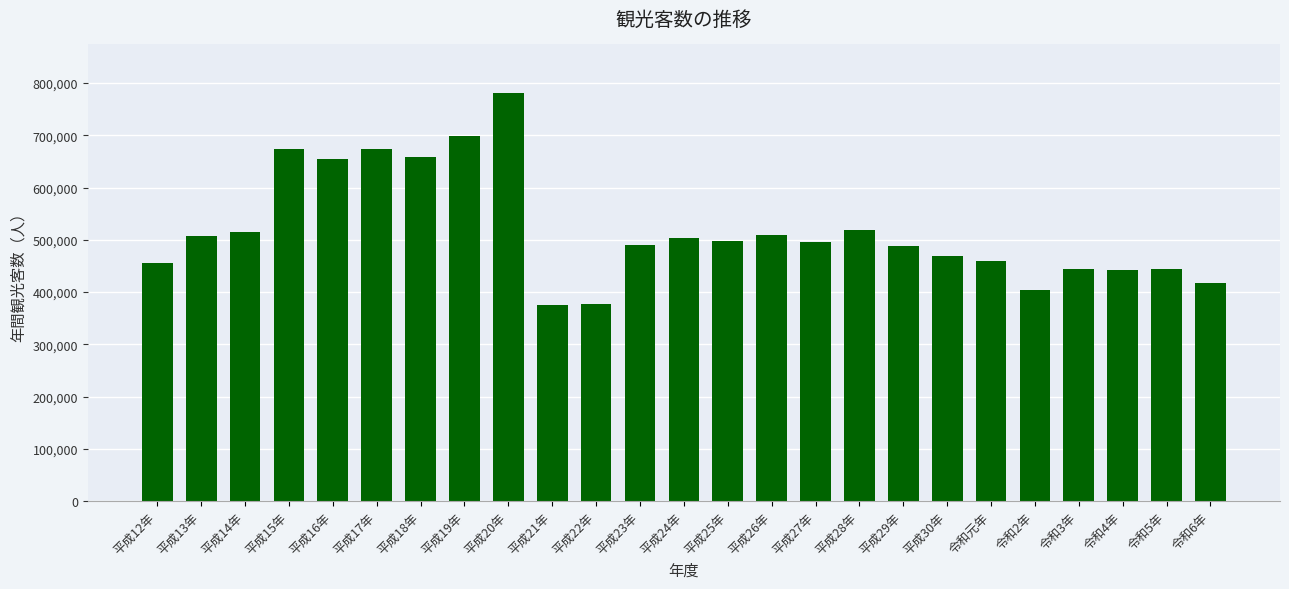

How many bars are there in total?

25